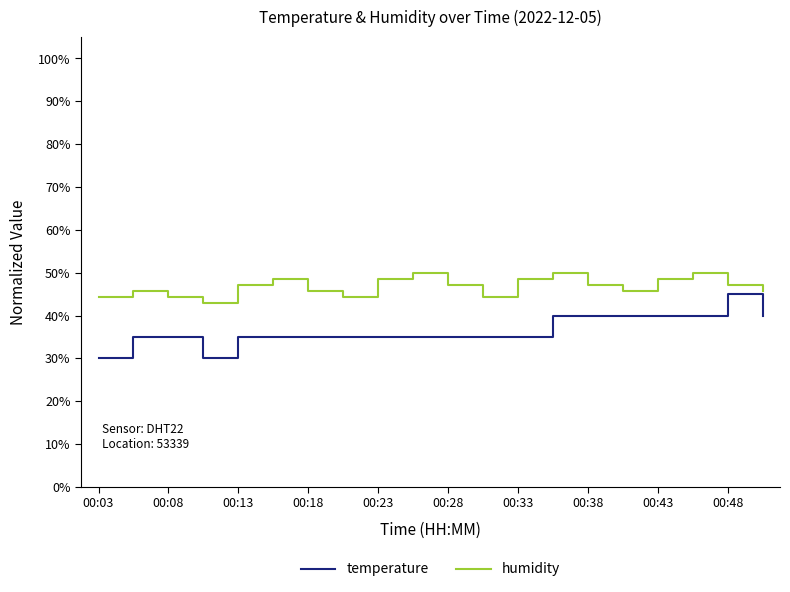

Which series has the widest spread of values?

temperature